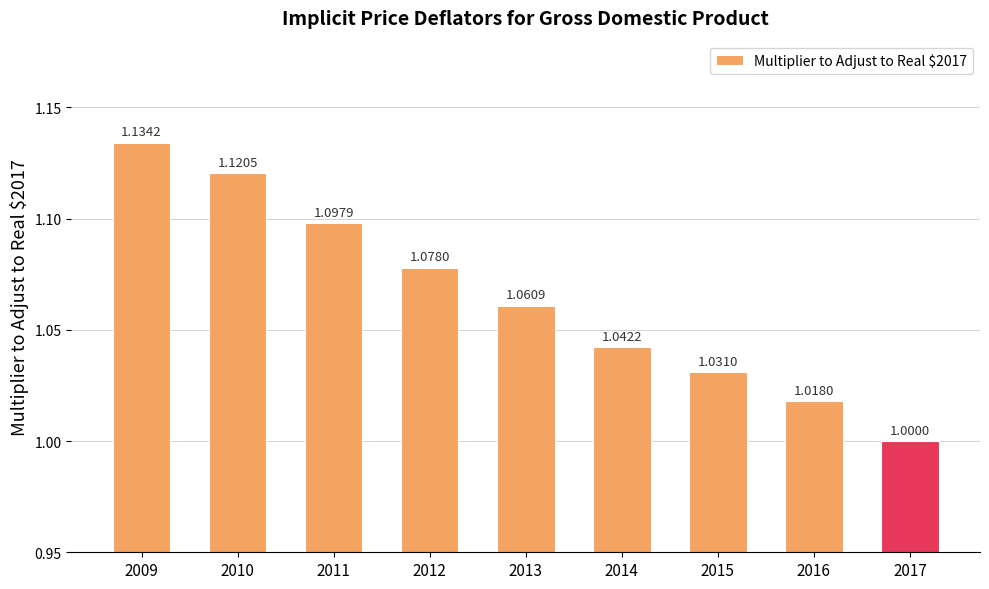

How many series are shown in this chart?

1